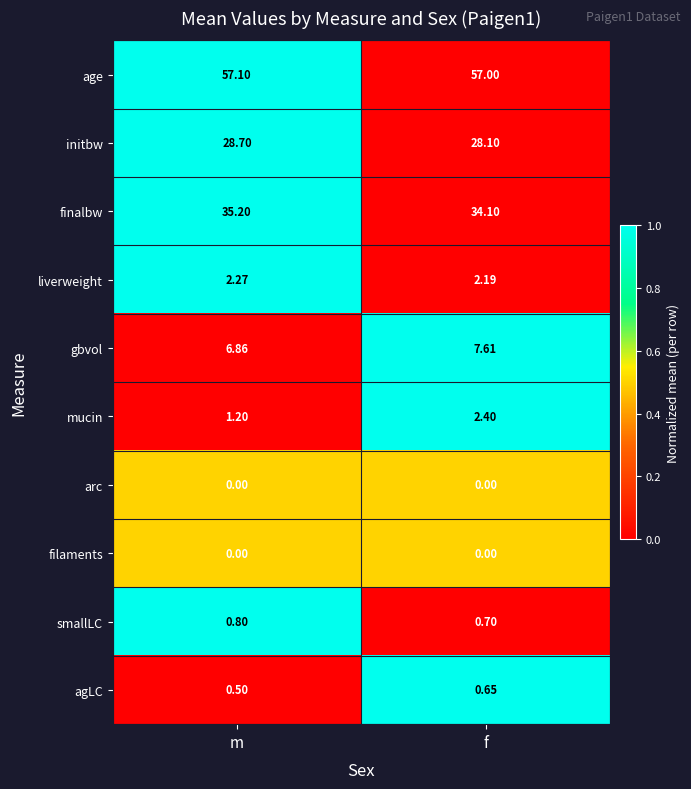

At which category is the sum across all series the highest?

f